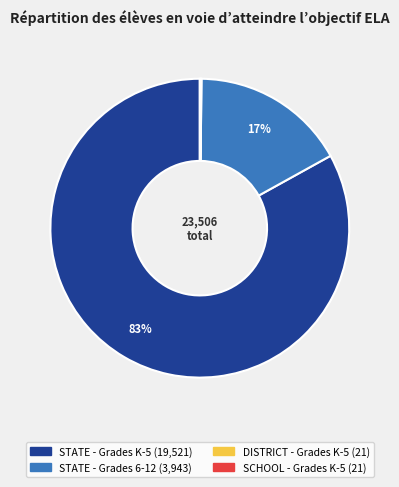

To the nearest percent, what is the difference between the largest and smallest slice percentages?

83%